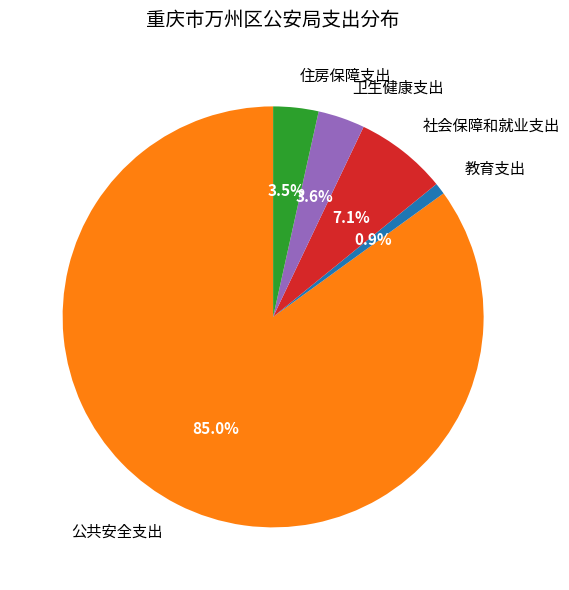

Which slice is the largest?

公共安全支出